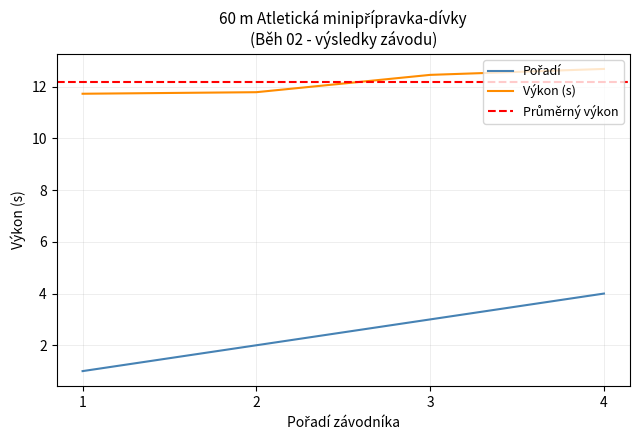

Where does the Výkon (s) series first go above 12?

3